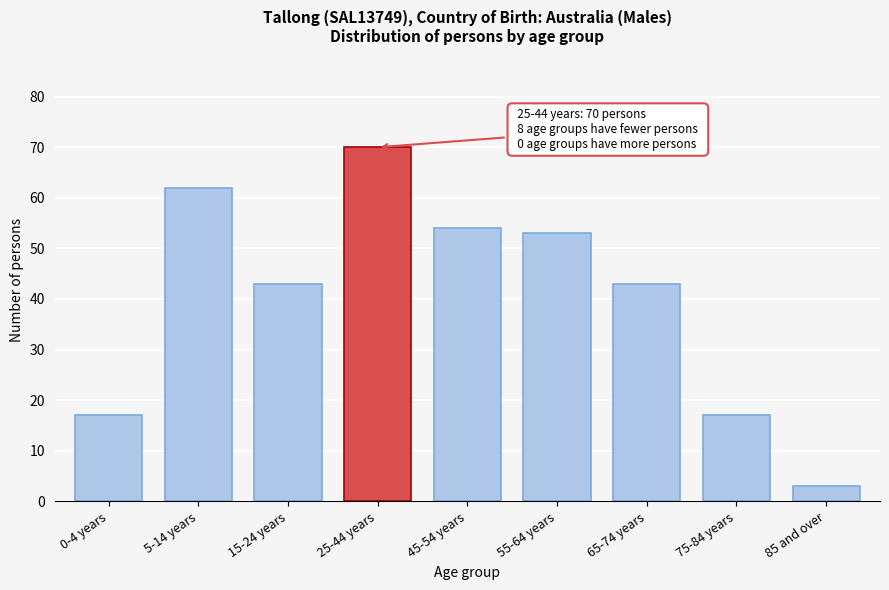

Reading left to right, what are all the values shown in this chart?

17	62	43	70	54	53	43	17	3